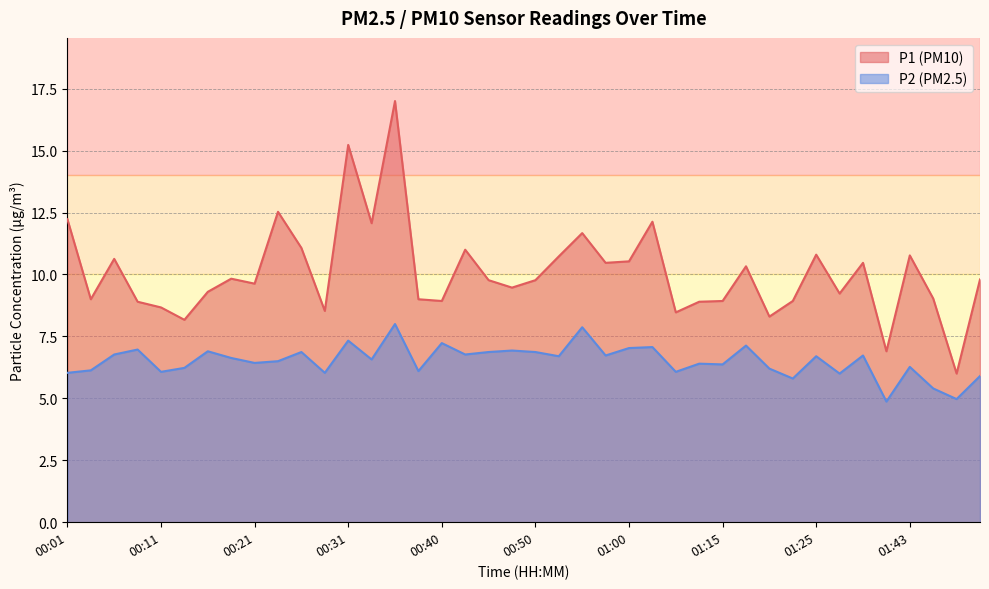

Reading left to right, extract all data points from this chart.

P1: 12.2	9.0	10.6	8.9	8.7	8.2	9.3	9.8	9.6	12.5	11.1	8.5	15.2	12.1	17.0	9.0	8.9	11.0	9.8	9.5	9.8	10.7	11.7	10.5	10.5	12.1	8.5	8.9	8.9	10.3	8.3	8.9	10.8	9.2	10.5	6.9	10.8	9.0	6.0	9.8
P2: 6.0	6.1	6.8	7.0	6.1	6.2	6.9	6.6	6.4	6.5	6.9	6.0	7.3	6.6	8.0	6.1	7.2	6.8	6.9	6.9	6.9	6.7	7.9	6.7	7.0	7.1	6.1	6.4	6.4	7.1	6.2	5.8	6.7	6.0	6.7	4.9	6.3	5.4	5.0	5.9